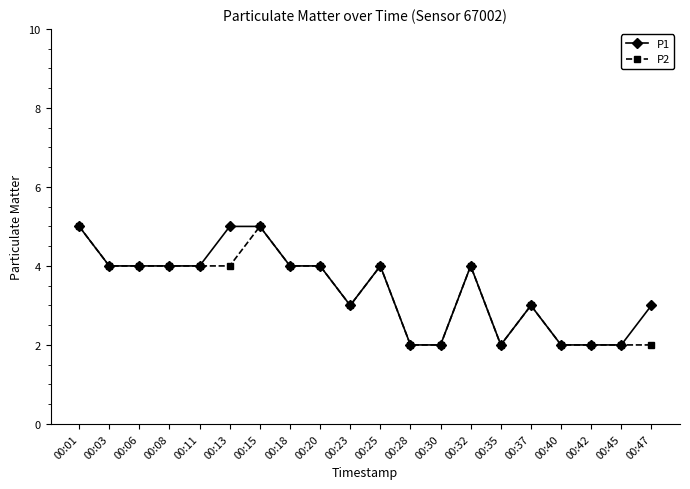

The P1 series shows 1 at 00:42. True or false?

False